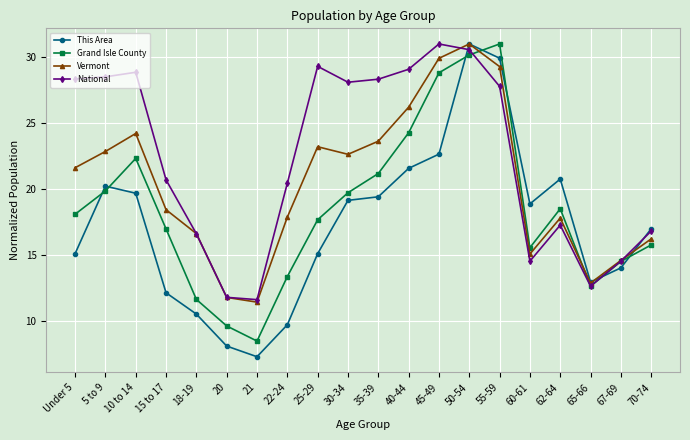

How many data points in Grand Isle County are less than 18?

10